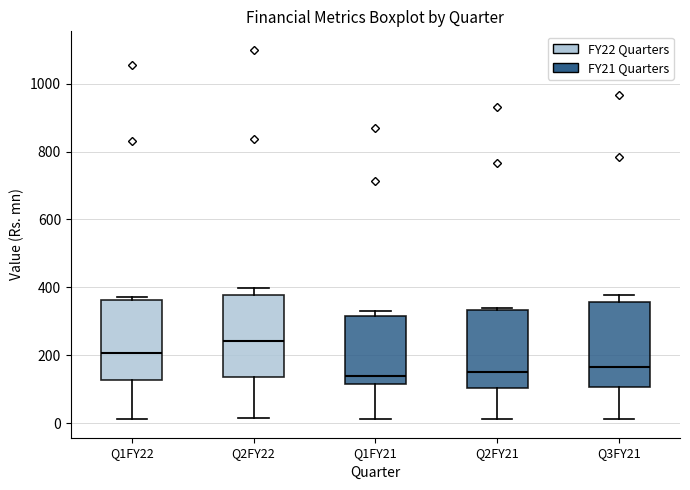

Reading left to right, transcribe this box plot: for each box, give where its median line is, the range the box spans, and where its two whiskers end, as read against the y-axis. The values are not printed on the chart, so give them approximately, as read against the axis.

Q1FY22: median 200, box 120 to 360, whiskers 20 to 380
Q2FY22: median 240, box 140 to 380, whiskers 20 to 400
Q1FY21: median 140, box 120 to 320, whiskers 20 to 340
Q2FY21: median 140, box 100 to 340, whiskers 20 to 340
Q3FY21: median 160, box 100 to 360, whiskers 20 to 380